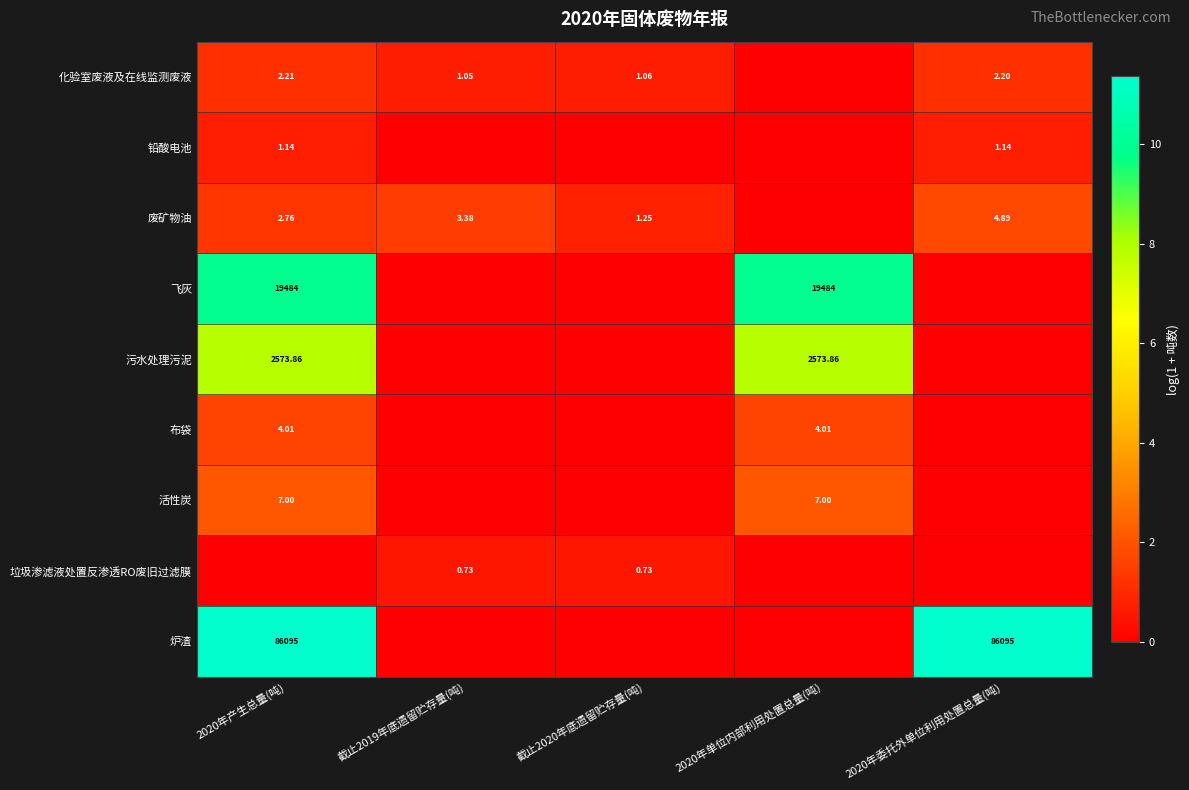

Which category has the highest value in the 污水处理污泥 series?

2020年产生总量(吨)